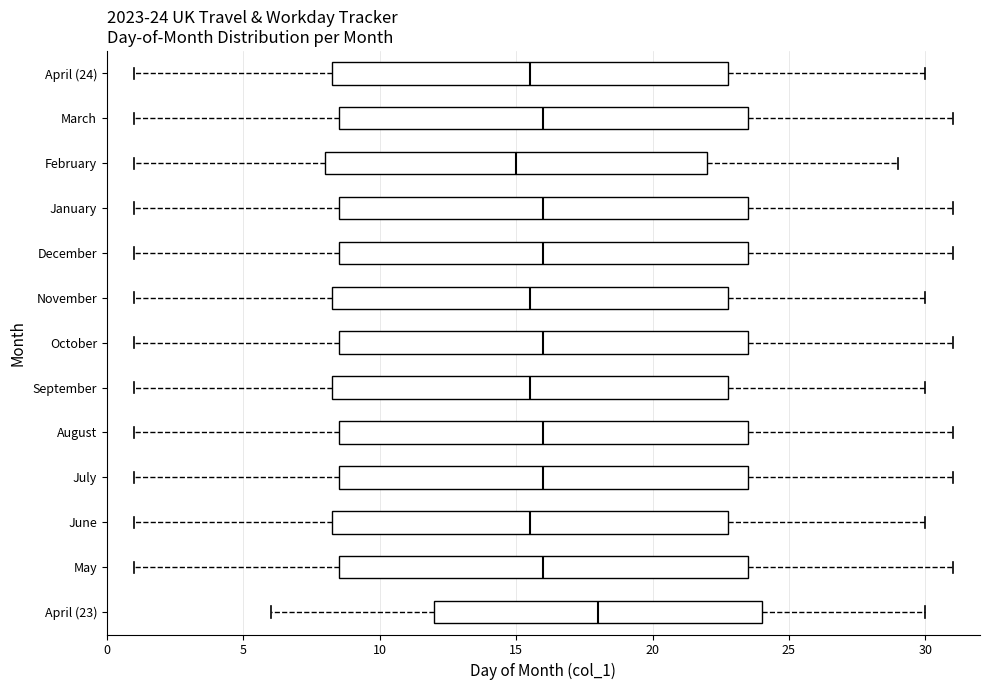

Which box has the furthest to the left median line?

February